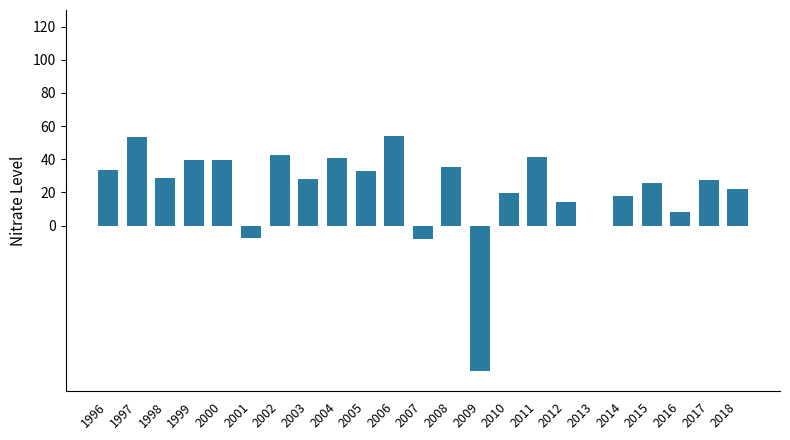

At which label does the data first exceed 28?

1996